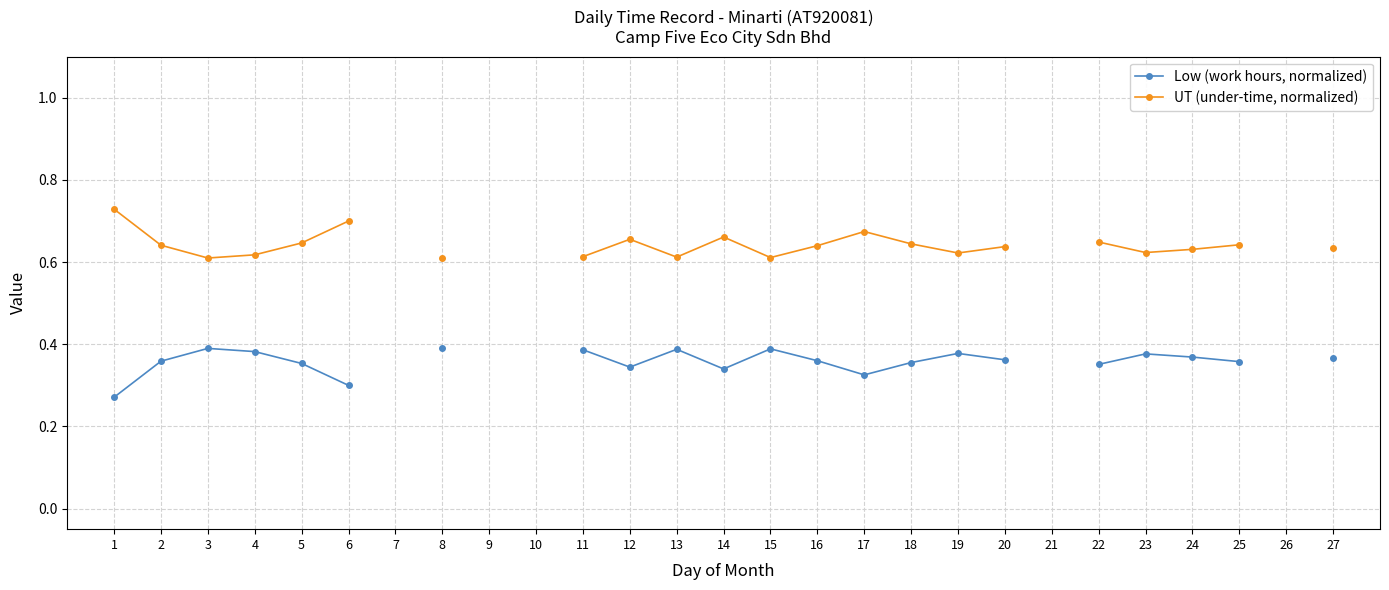

What are all the series names shown in the legend?

Low (work hours, normalized), UT (under-time, normalized)